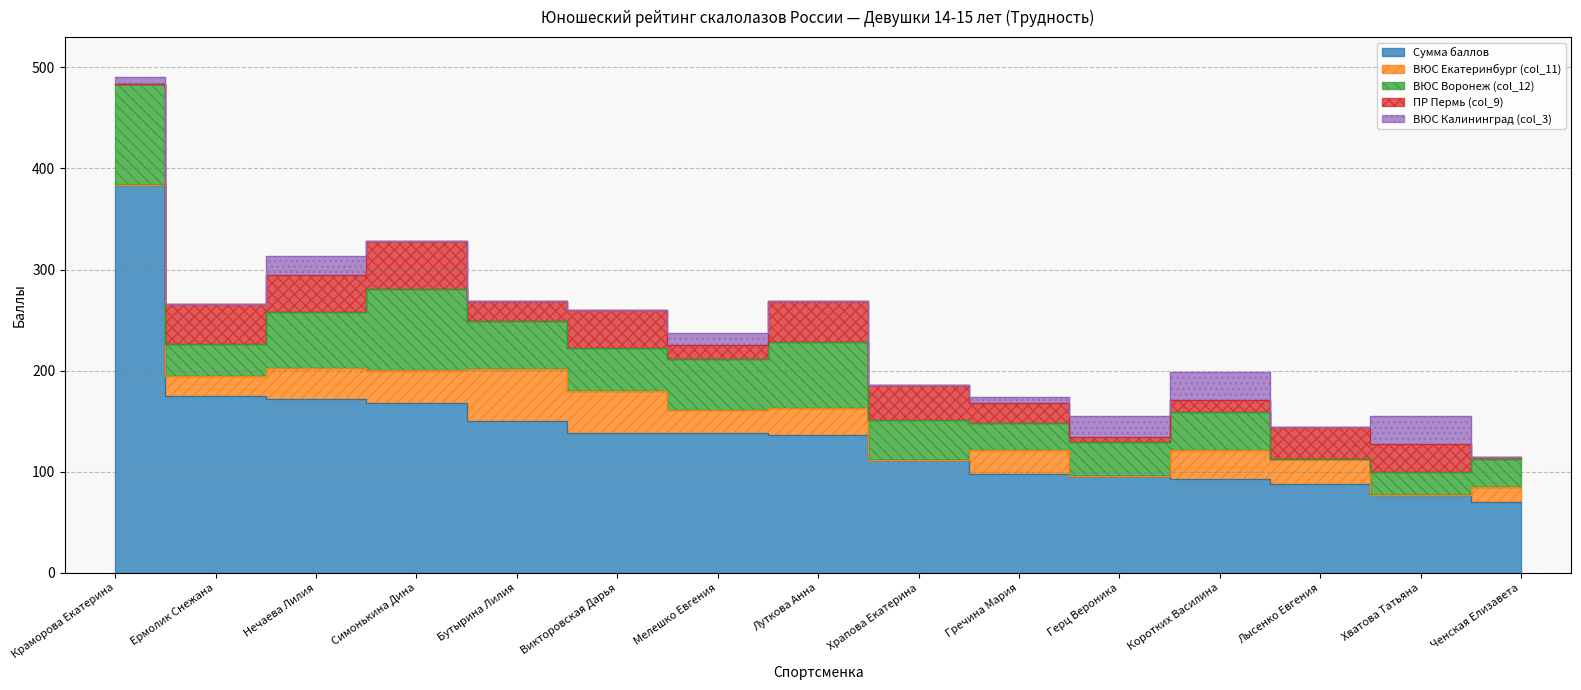

Reading right to left, transcribe all the data shown in this chart.

Сумма баллов: Ченская Елизавета=70.4	Хватова Татьяна=77.4	Лысенко Евгения=88.2	Коротких Василина=93.2	Герц Вероника=95.4	Гречина Мария=97.5	Храпова Екатерина=111.3	Луткова Анна=136.2	Мелешко Евгения=138.3	Викторовская Дарья=138.8	Бутырина Лилия=150.0	Симонькина Дина=168.3	Нечаева Лилия=172.0	Ермолик Снежана=174.8	Краморова Екатерина=383.2
ВЮС Екатеринбург (col_11): Ченская Елизавета=14.4	Хватова Татьяна=0.0	Лысенко Евгения=24.8	Коротких Василина=28.8	Герц Вероника=0.0	Гречина Мария=24.5	Храпова Екатерина=0.0	Луткова Анна=27.2	Мелешко Евгения=22.3	Викторовская Дарья=40.8	Бутырина Лилия=52.0	Симонькина Дина=32.0	Нечаева Лилия=31.0	Ермолик Снежана=20.2	Краморова Екатерина=0.0
ВЮС Воронеж (col_12): Ченская Елизавета=28.0	Хватова Татьяна=22.0	Лысенко Евгения=0.0	Коротких Василина=37.0	Герц Вероника=34.0	Гречина Мария=26.0	Храпова Екатерина=40.0	Луткова Анна=65.0	Мелешко Евгения=51.0	Викторовская Дарья=43.0	Бутырина Лилия=47.0	Симонькина Дина=80.0	Нечаева Лилия=55.0	Ермолик Снежана=31.0	Краморова Екатерина=100.0
ПР Пермь (col_9): Ченская Елизавета=2.2	Хватова Татьяна=28.0	Лысенко Евгения=31.4	Коротких Василина=12.0	Герц Вероника=4.5	Гречина Мария=20.0	Храпова Екатерина=34.3	Луткова Анна=40.2	Мелешко Евгения=14.0	Викторовская Дарья=37.2	Бутырина Лилия=20.4	Симонькина Дина=47.5	Нечаева Лилия=37.0	Ермолик Снежана=40.0	Краморова Екатерина=0.0
ВЮС Калининград (col_3): Ченская Елизавета=0.0	Хватова Татьяна=27.4	Лысенко Евгения=0.0	Коротких Василина=27.4	Герц Вероника=21.4	Гречина Мария=5.6	Храпова Екатерина=0.0	Луткова Анна=0.0	Мелешко Евгения=12.1	Викторовская Дарья=0.0	Бутырина Лилия=0.0	Симонькина Дина=0.0	Нечаева Лилия=18.6	Ермолик Снежана=0.0	Краморова Екатерина=7.5